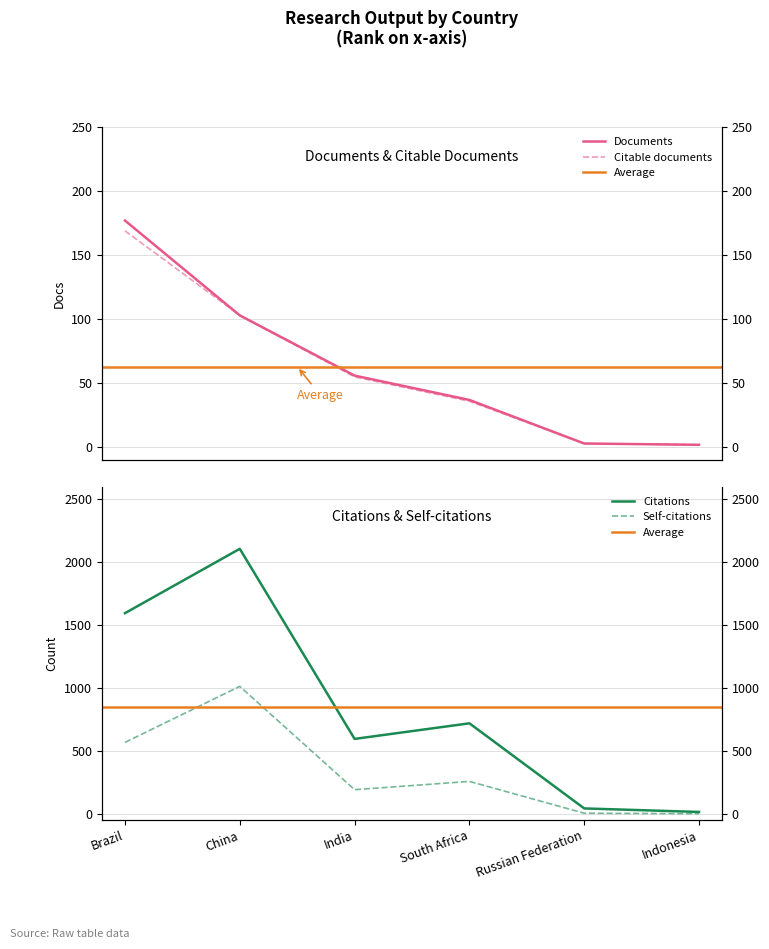

Which series has the largest total across all categories?

Citations